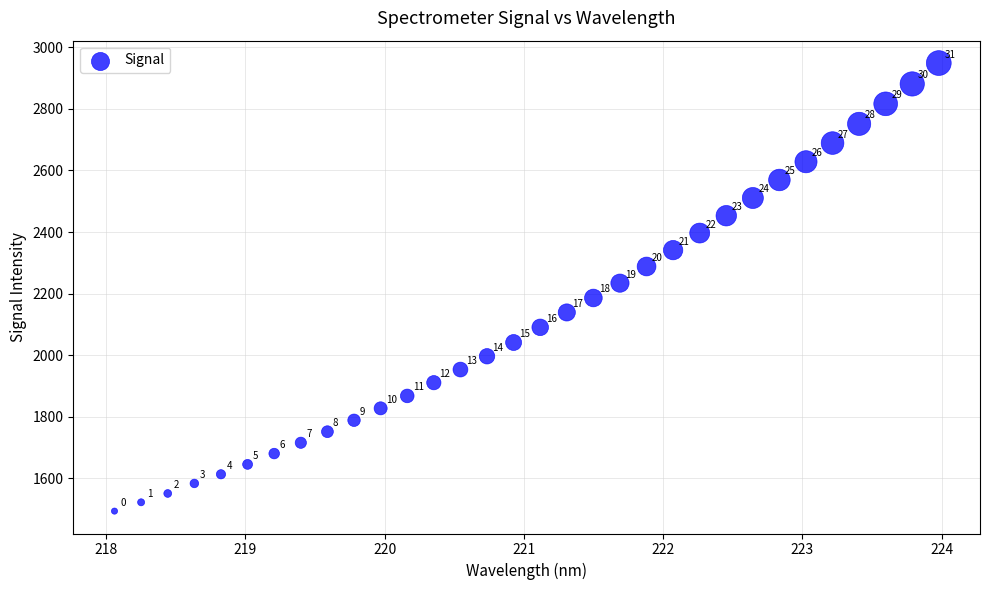

What Y value in the scatter plot is closest to 2221?

2234.0